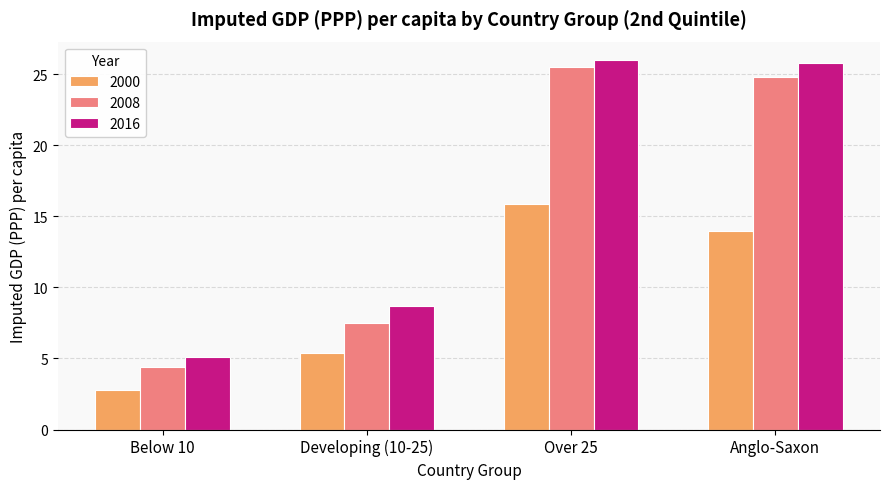

Reading left to right, what are all the values shown in this chart?

2000: 2.8	5.4	15.9	14.0
2008: 4.4	7.5	25.5	24.8
2016: 5.1	8.7	26.0	25.8